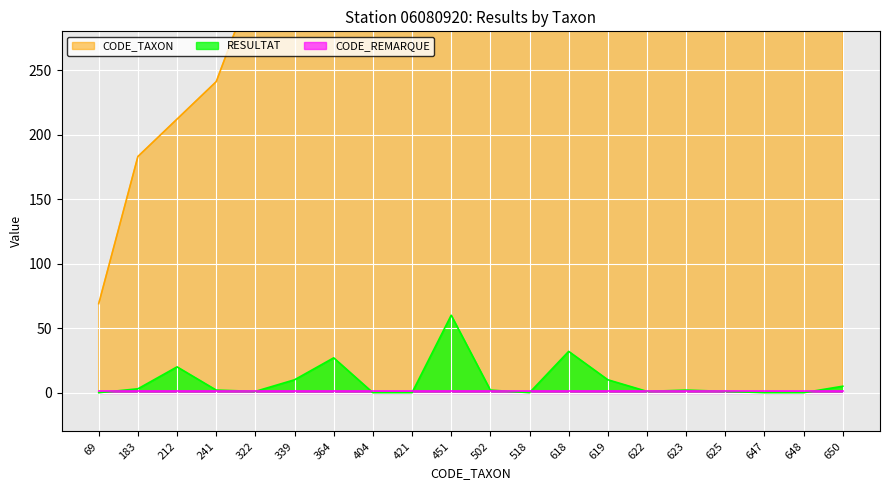

Which label corresponds to the smallest value in the chart?

69